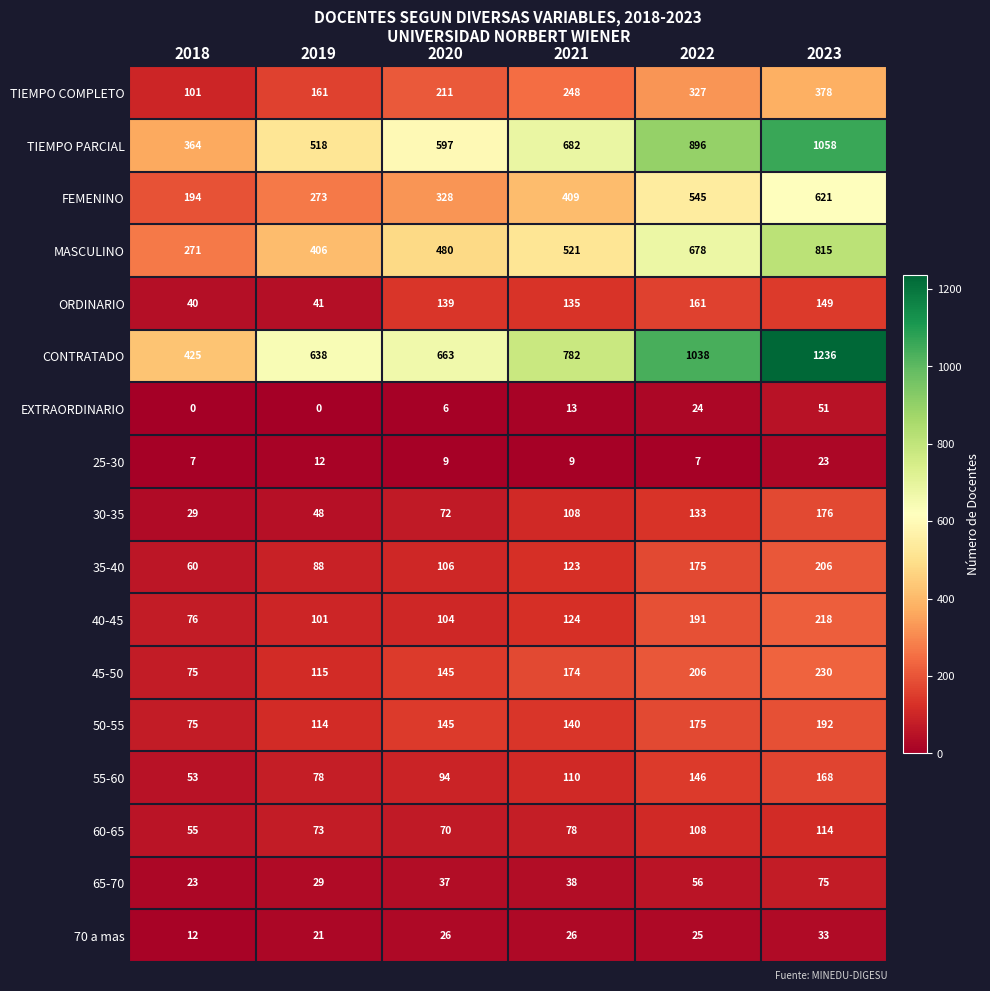

The EXTRAORDINARIO series shows 33 at 2022. True or false?

False